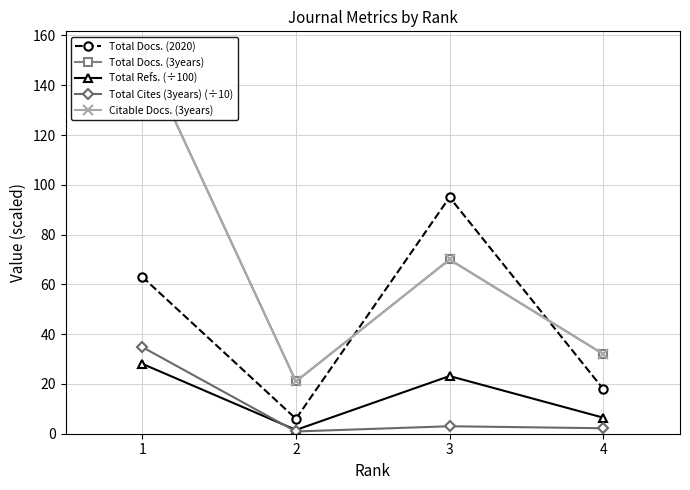

How many values in the Citable Docs. (3years) series are below 70?

2